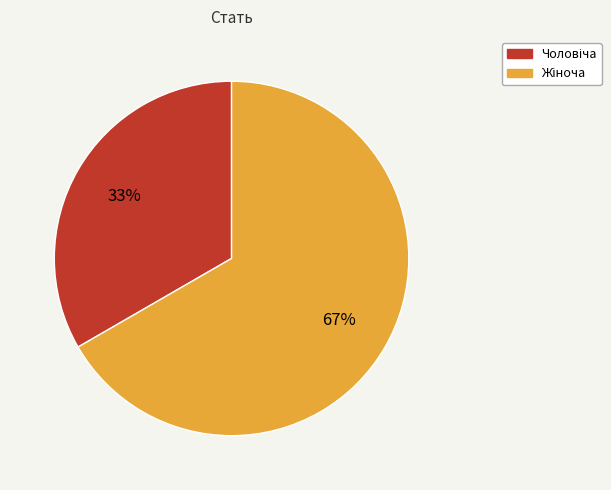

To the nearest percent, what is the average slice percentage?

50%